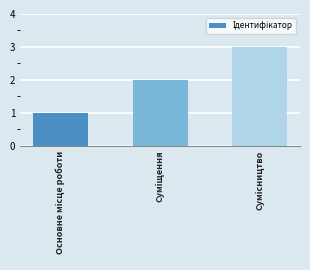

What is the sum of all values?

6